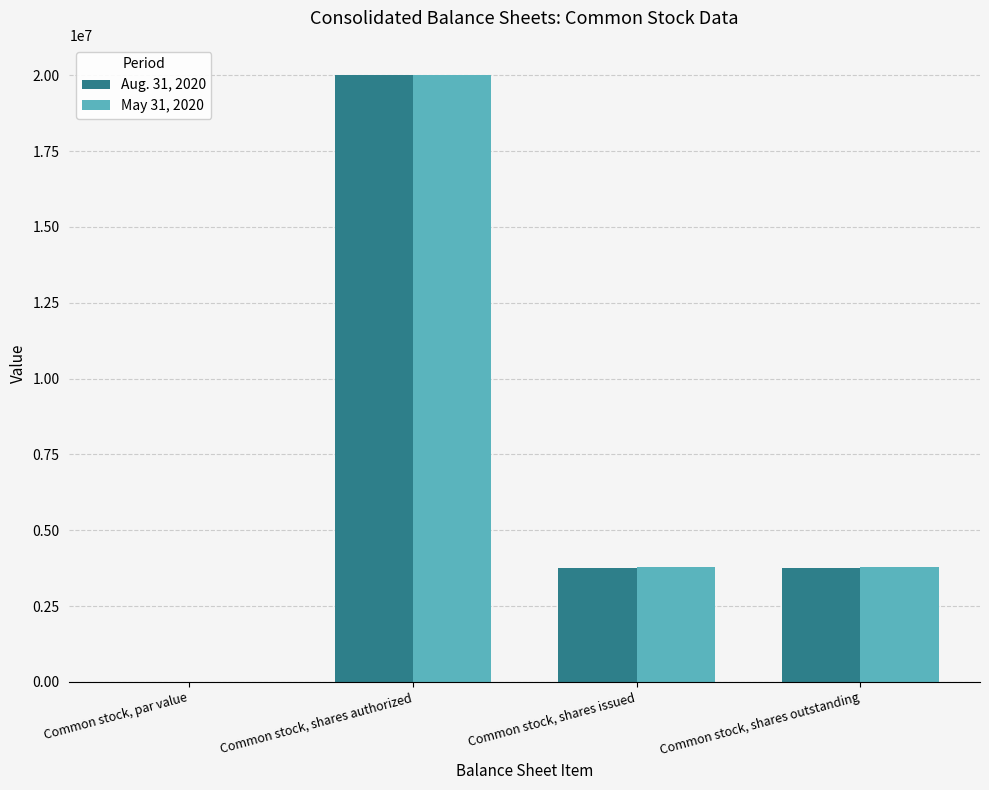

What is the difference between the Aug. 31, 2020 values at Common stock, shares authorized and Common stock, shares issued?

16247574